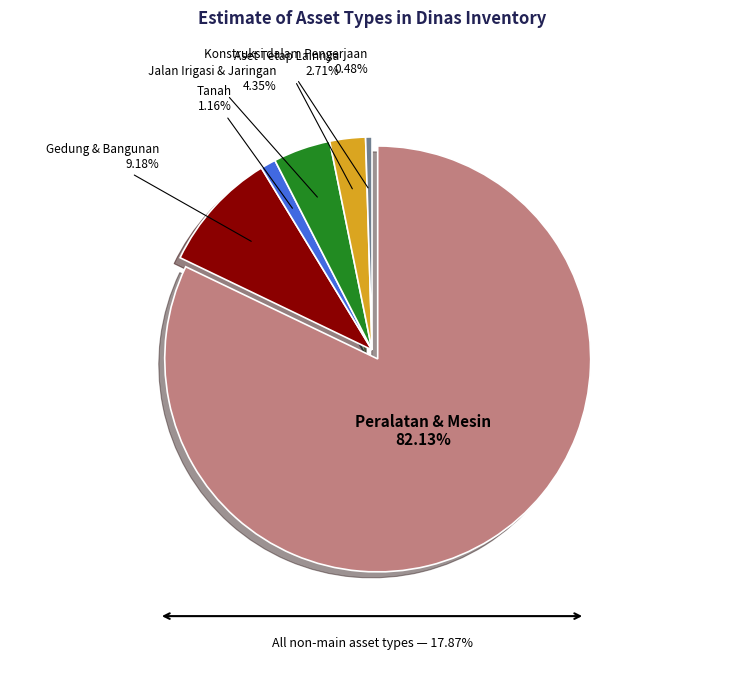

How many segments does this pie chart have?

6